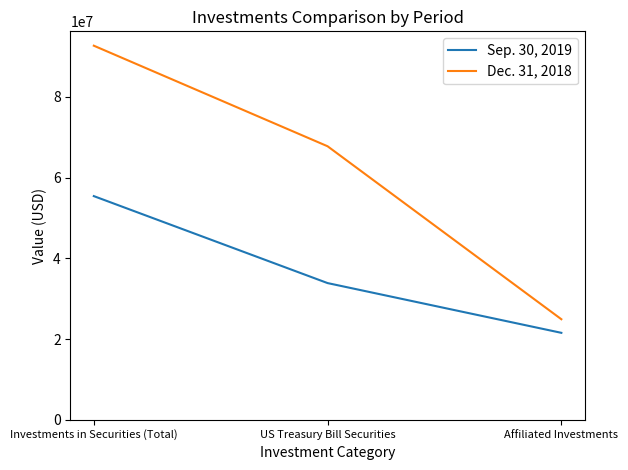

What is the sum of all Sep. 30, 2019 values?

110784628